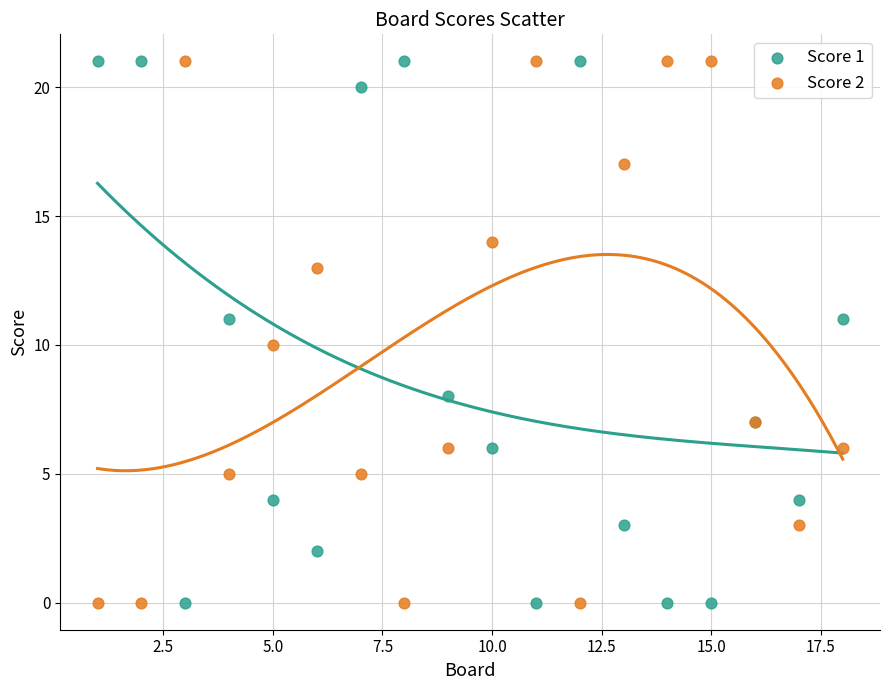

What is the X range (max minus min) for the scatter plot?

17